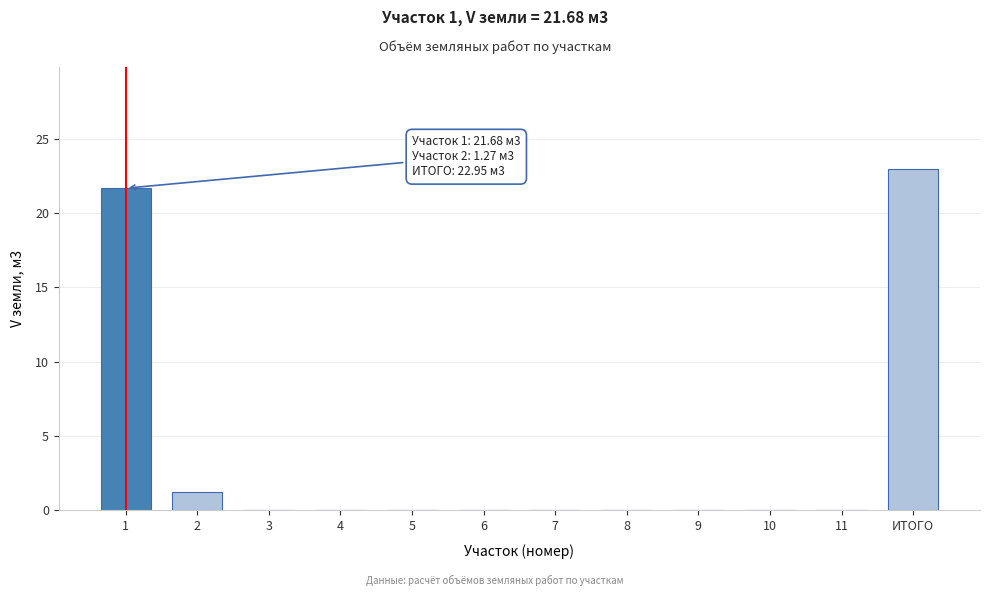

What is the change in value from 2 to ИТОГО?

+21.7